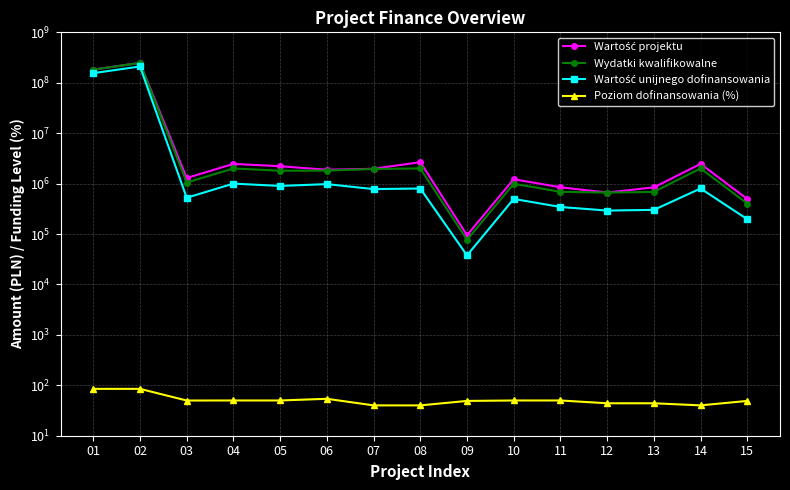

How many data points in Wartość unijnego dofinansowania are less than 778500?

7